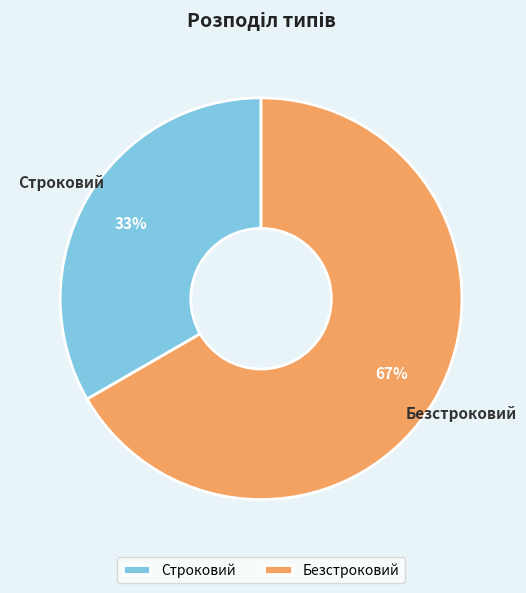

How many segments does this pie chart have?

2